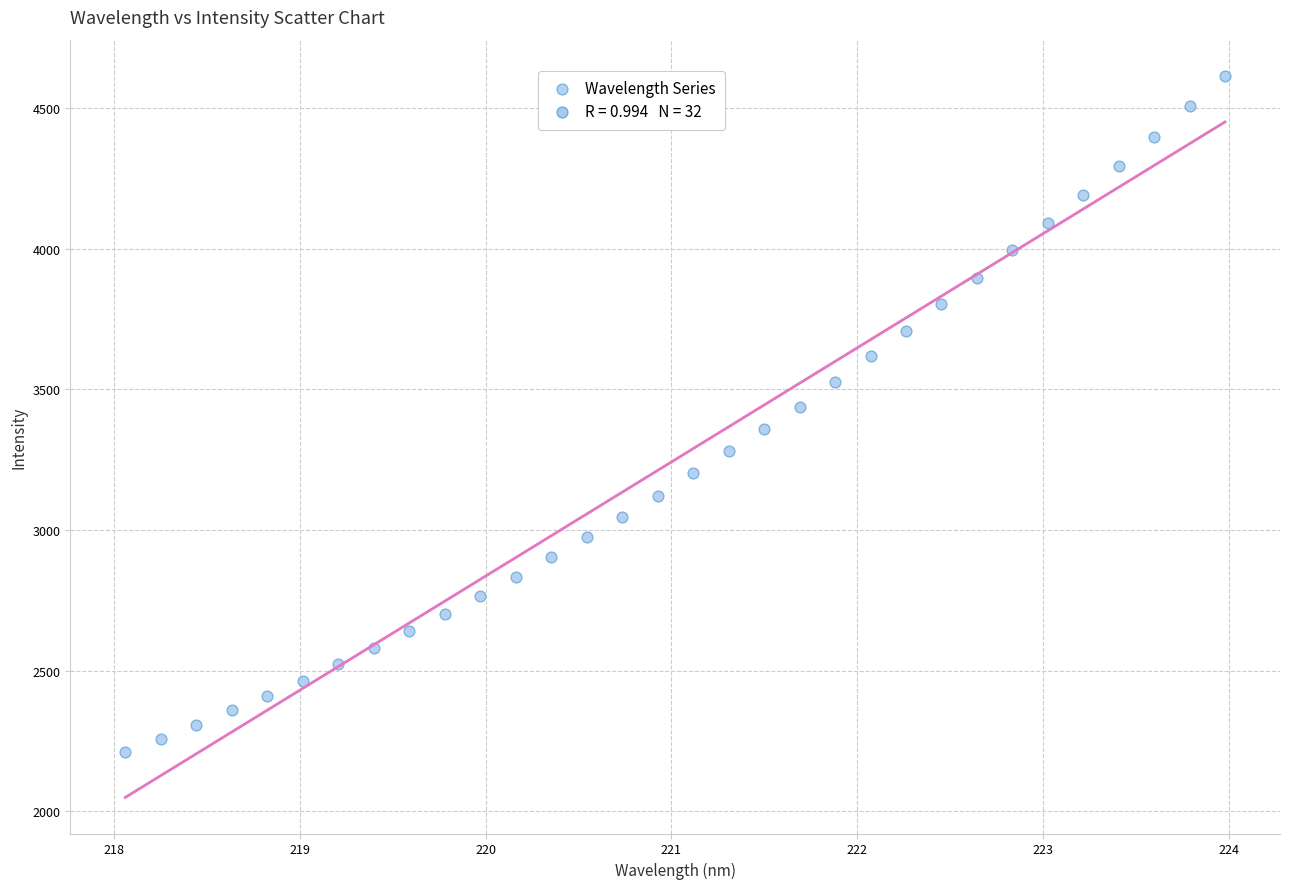

What is the range of X values (max minus min)?

5.9